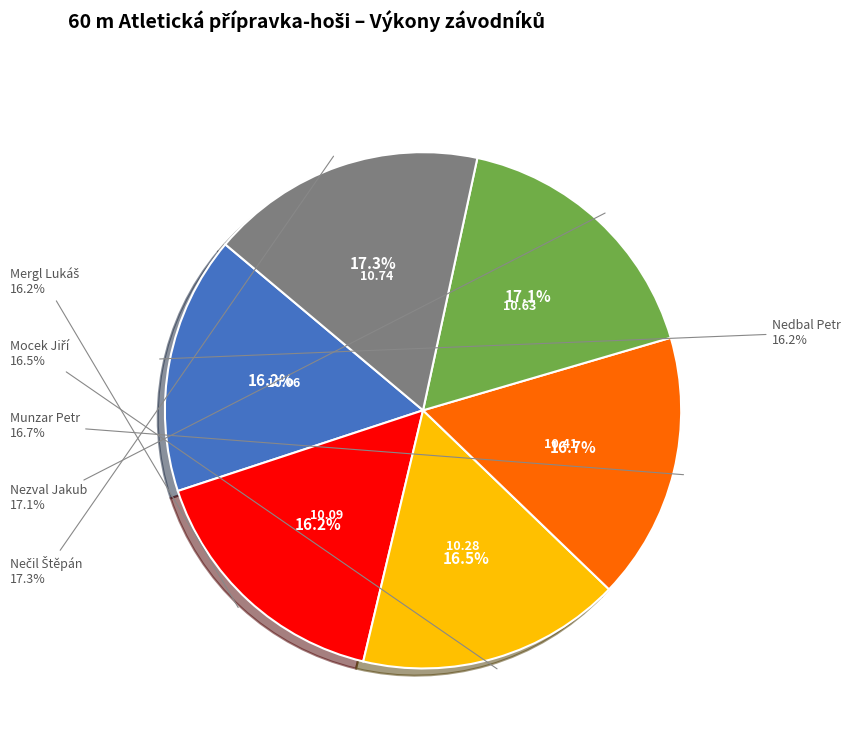

Does Nezval Jakub represent more than half of the total?

No